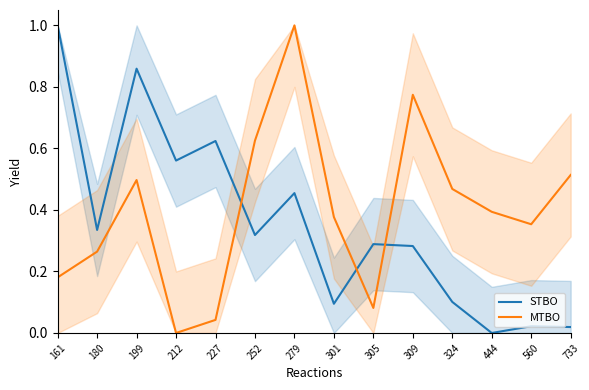

What is the sum of the MTBO values at 733 and 301?

0.9